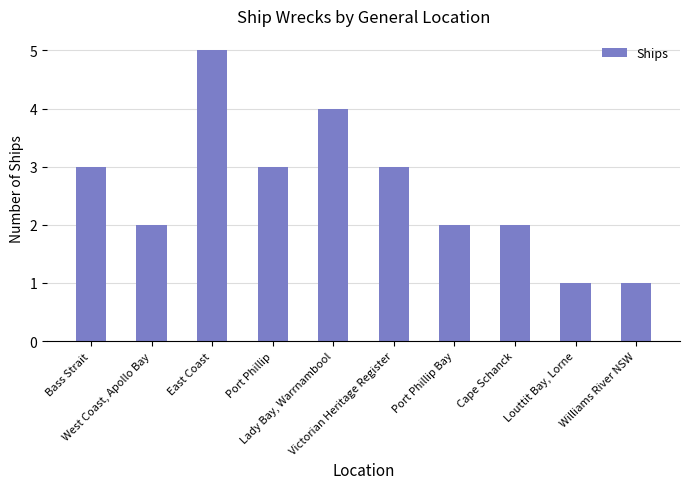

Approximately how many times larger is the value at Port Phillip Bay compared to Cape Schanck?

1.0